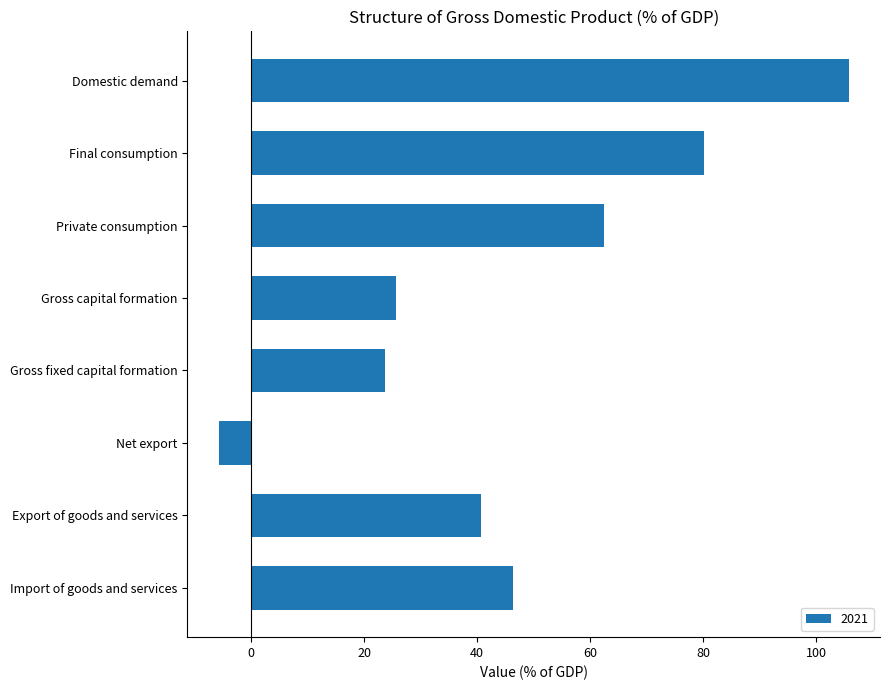

How many values are above zero?

7